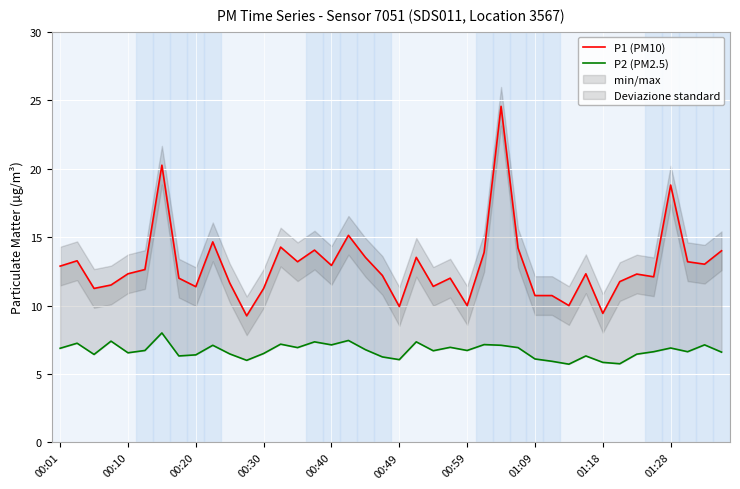

True or false: P2 (PM2.5) and P1 (PM10) intersect in this chart.

False